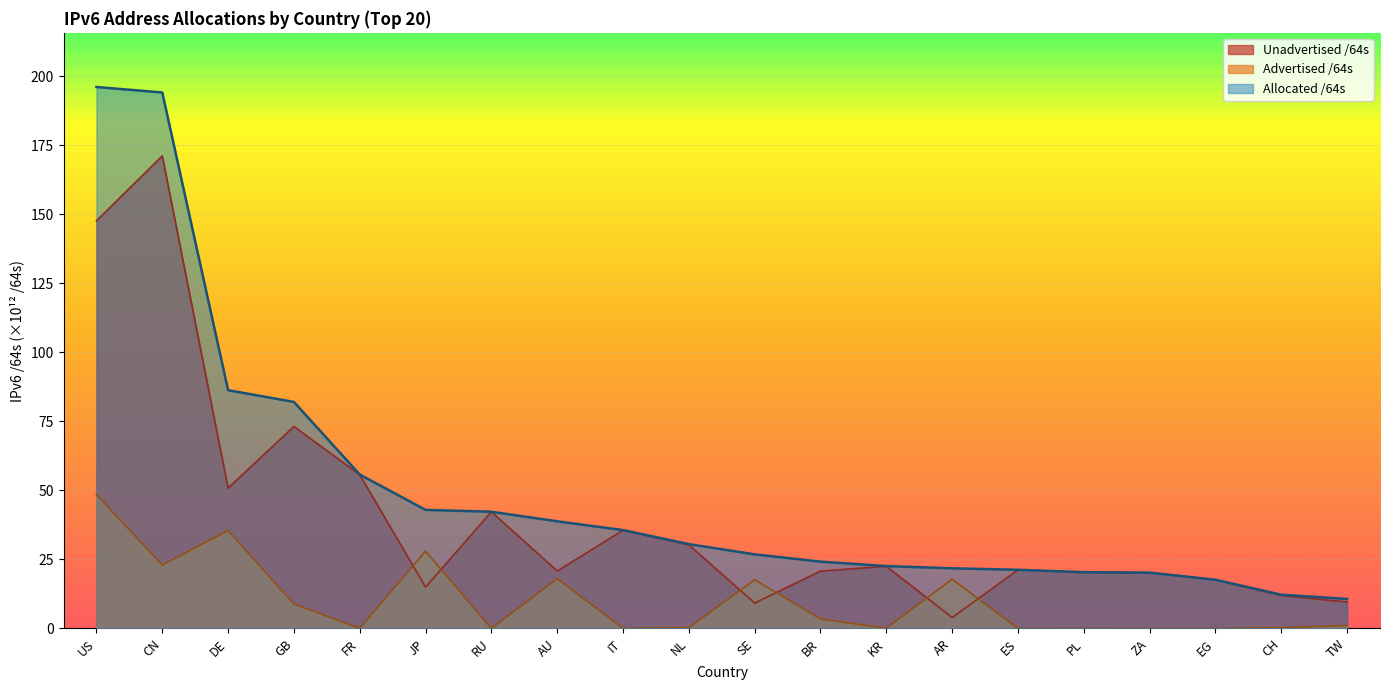

How many data points in Allocated /64s are above 30?

10